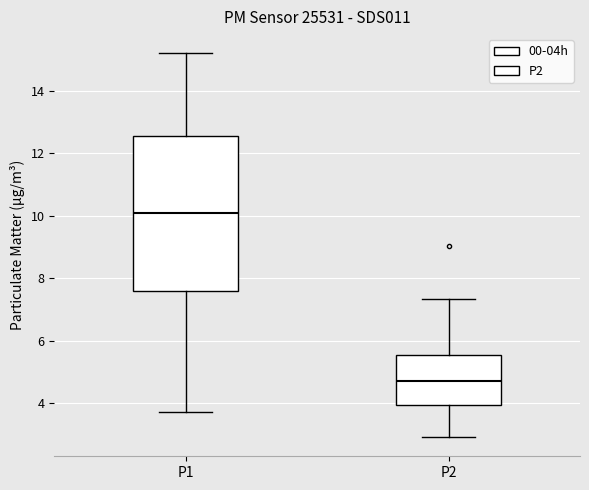

Which box's median line is the highest?

P1